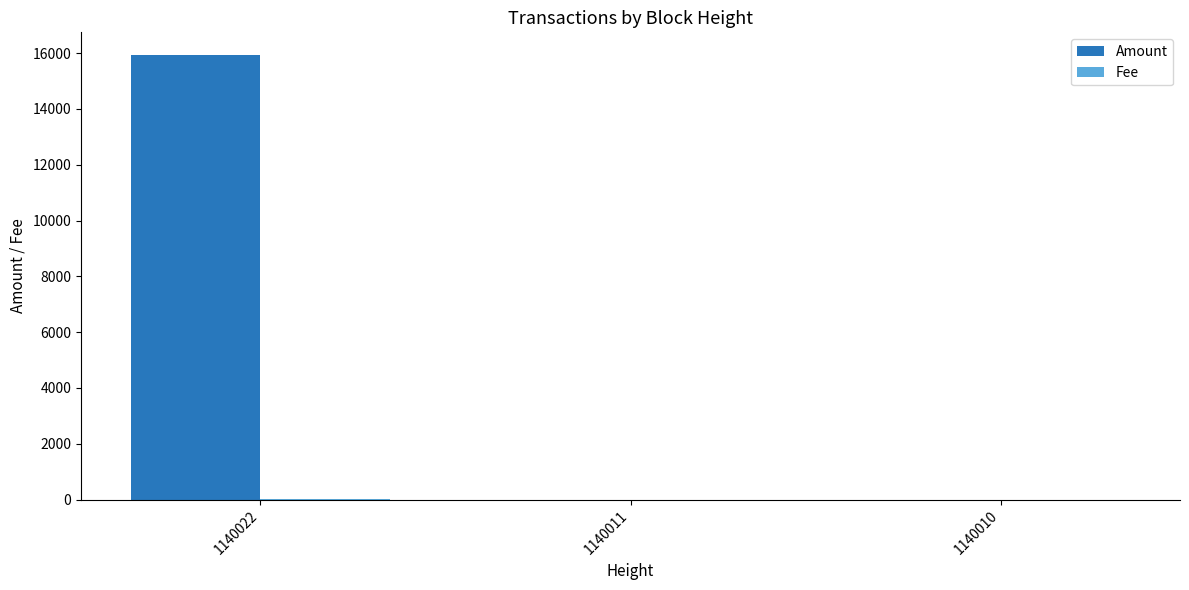

Which label corresponds to the largest value in the chart?

1140022